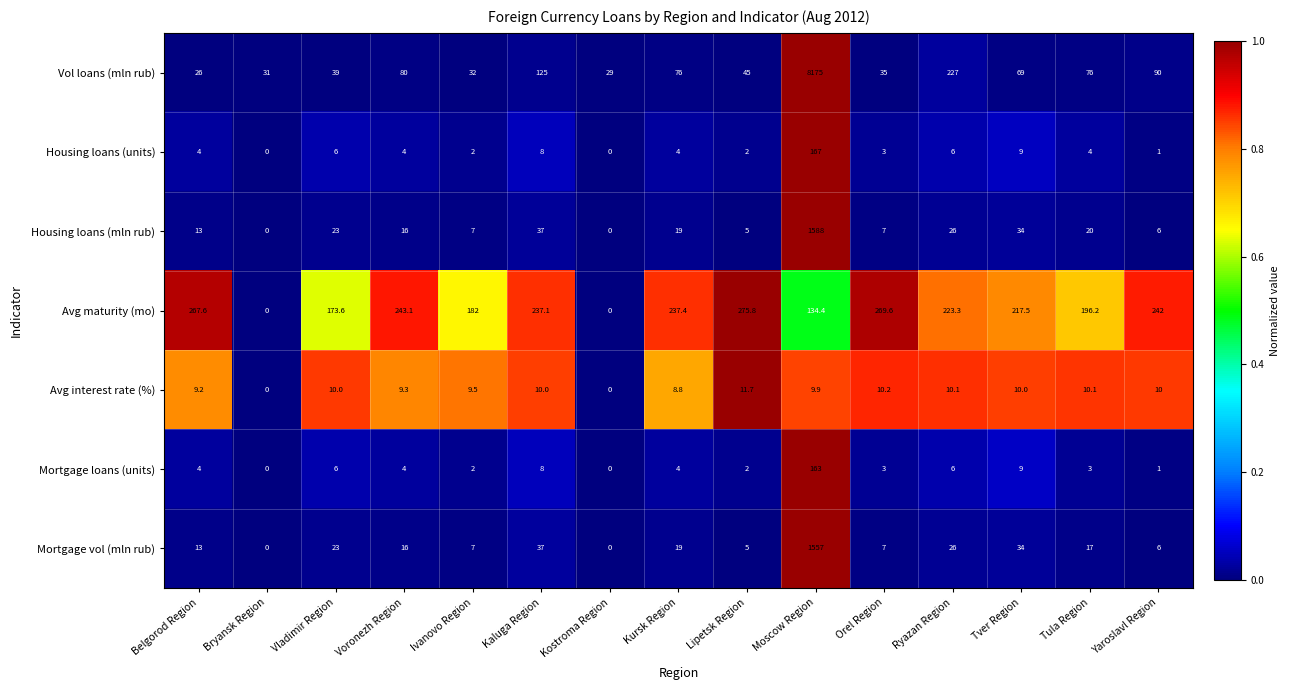

At which label does Avg maturity (mo) first exceed 223?

Belgorod Region